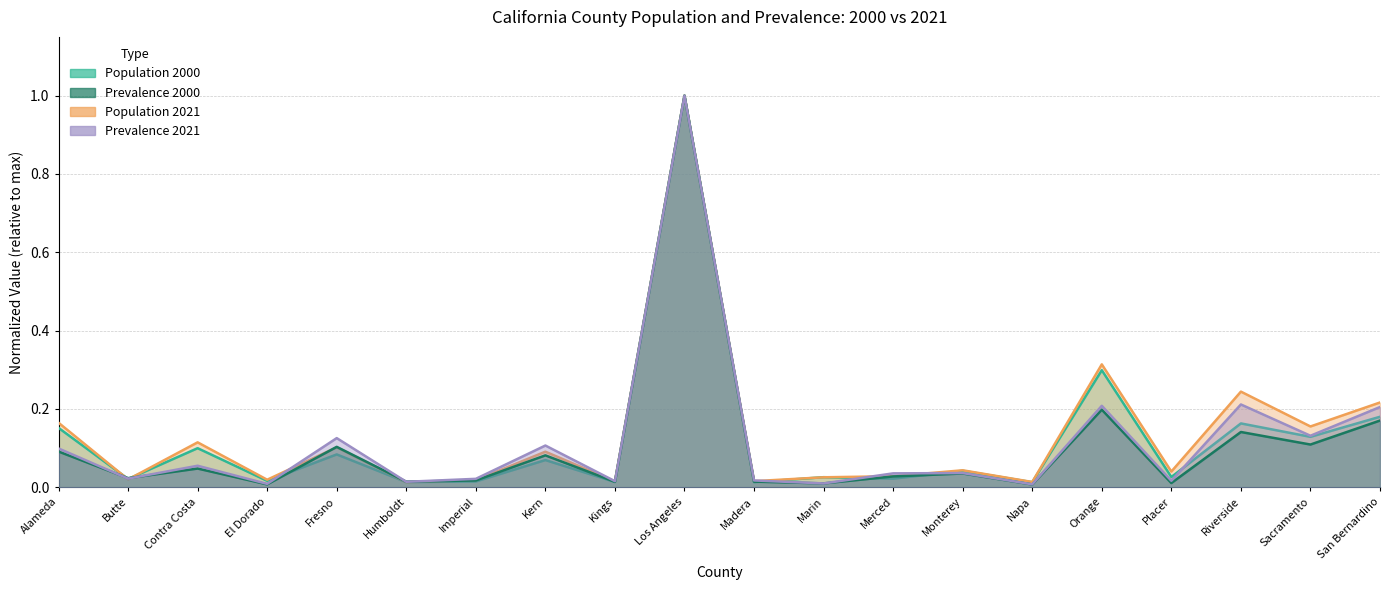

Reading left to right, transcribe all the data shown in this chart.

Population 2000: Alameda=0.2	Butte=0.0	Contra Costa=0.1	El Dorado=0.0	Fresno=0.1	Humboldt=0.0	Imperial=0.0	Kern=0.1	Kings=0.0	Los Angeles=1.0	Madera=0.0	Marin=0.0	Merced=0.0	Monterey=0.0	Napa=0.0	Orange=0.3	Placer=0.0	Riverside=0.2	Sacramento=0.1	San Bernardino=0.2
Prevalence 2000: Alameda=0.1	Butte=0.0	Contra Costa=0.0	El Dorado=0.0	Fresno=0.1	Humboldt=0.0	Imperial=0.0	Kern=0.1	Kings=0.0	Los Angeles=1.0	Madera=0.0	Marin=0.0	Merced=0.0	Monterey=0.0	Napa=0.0	Orange=0.2	Placer=0.0	Riverside=0.1	Sacramento=0.1	San Bernardino=0.2
Population 2021: Alameda=0.2	Butte=0.0	Contra Costa=0.1	El Dorado=0.0	Fresno=0.1	Humboldt=0.0	Imperial=0.0	Kern=0.1	Kings=0.0	Los Angeles=1.0	Madera=0.0	Marin=0.0	Merced=0.0	Monterey=0.0	Napa=0.0	Orange=0.3	Placer=0.0	Riverside=0.2	Sacramento=0.2	San Bernardino=0.2
Prevalence 2021: Alameda=0.1	Butte=0.0	Contra Costa=0.1	El Dorado=0.0	Fresno=0.1	Humboldt=0.0	Imperial=0.0	Kern=0.1	Kings=0.0	Los Angeles=1.0	Madera=0.0	Marin=0.0	Merced=0.0	Monterey=0.0	Napa=0.0	Orange=0.2	Placer=0.0	Riverside=0.2	Sacramento=0.1	San Bernardino=0.2